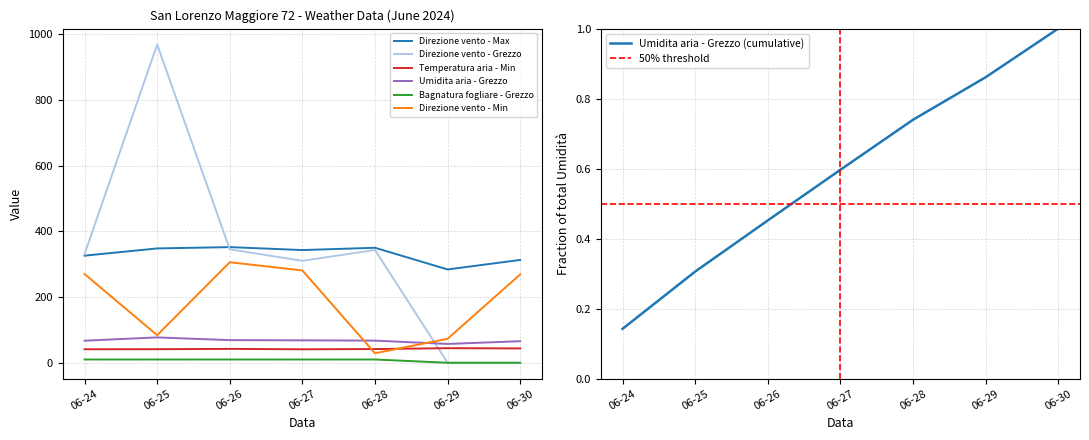

What is the maximum value shown in the chart?

968.6